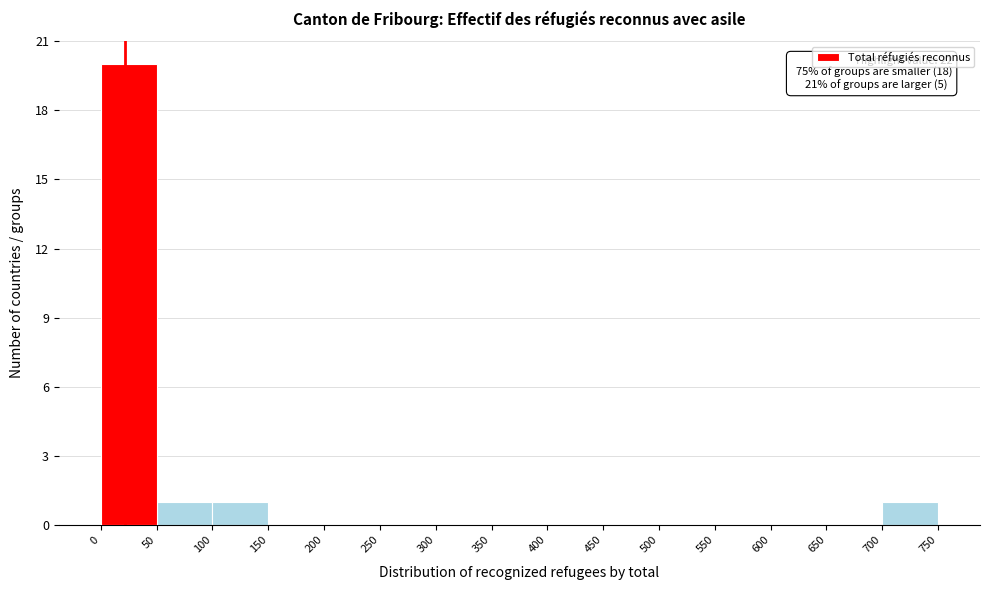

Which range on the x-axis has the tallest bar?

0 to 50